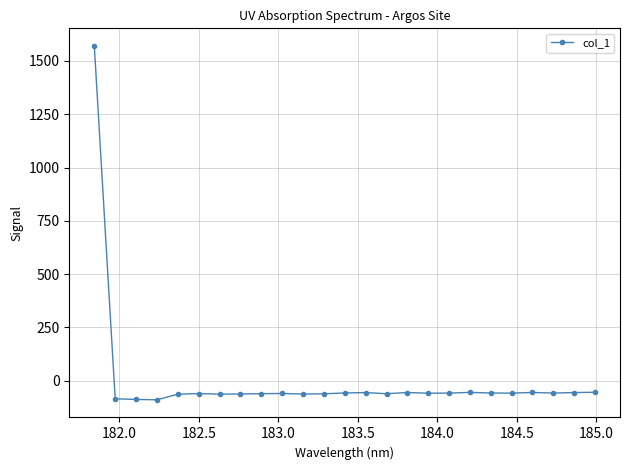

How many lines are shown in the chart?

1